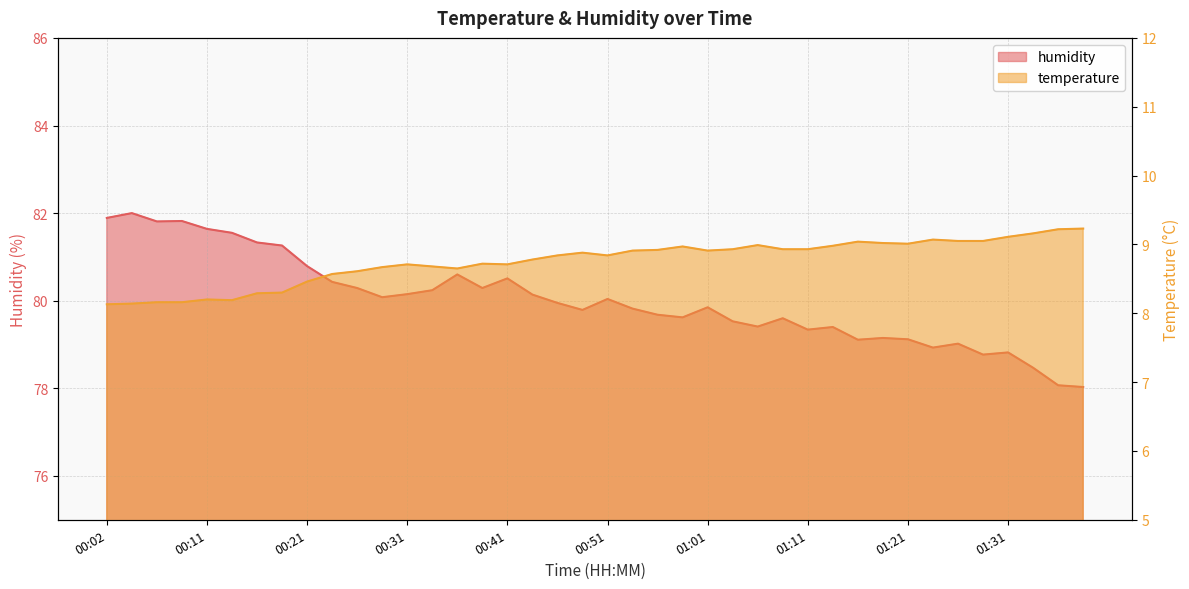

How many lines are shown in the chart?

2